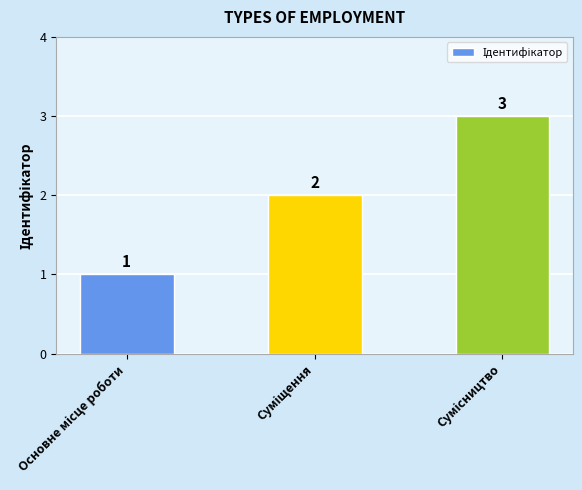

What is the greatest value displayed?

3